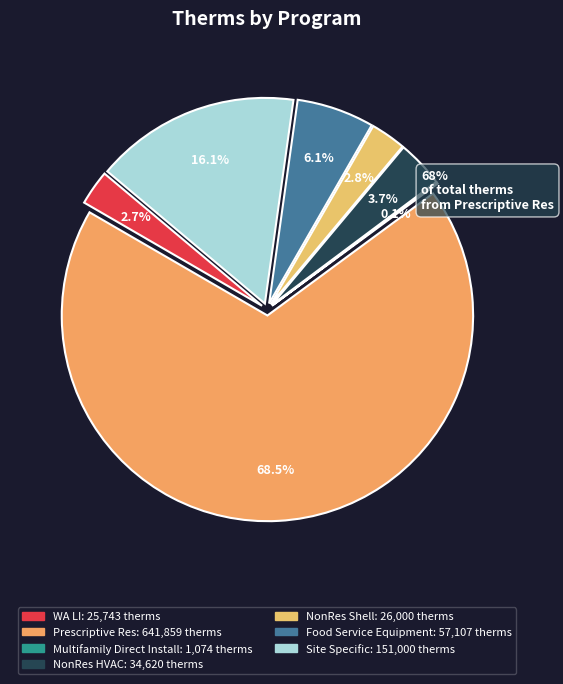

Is it true that NonRes HVAC is 4% of the pie?

True